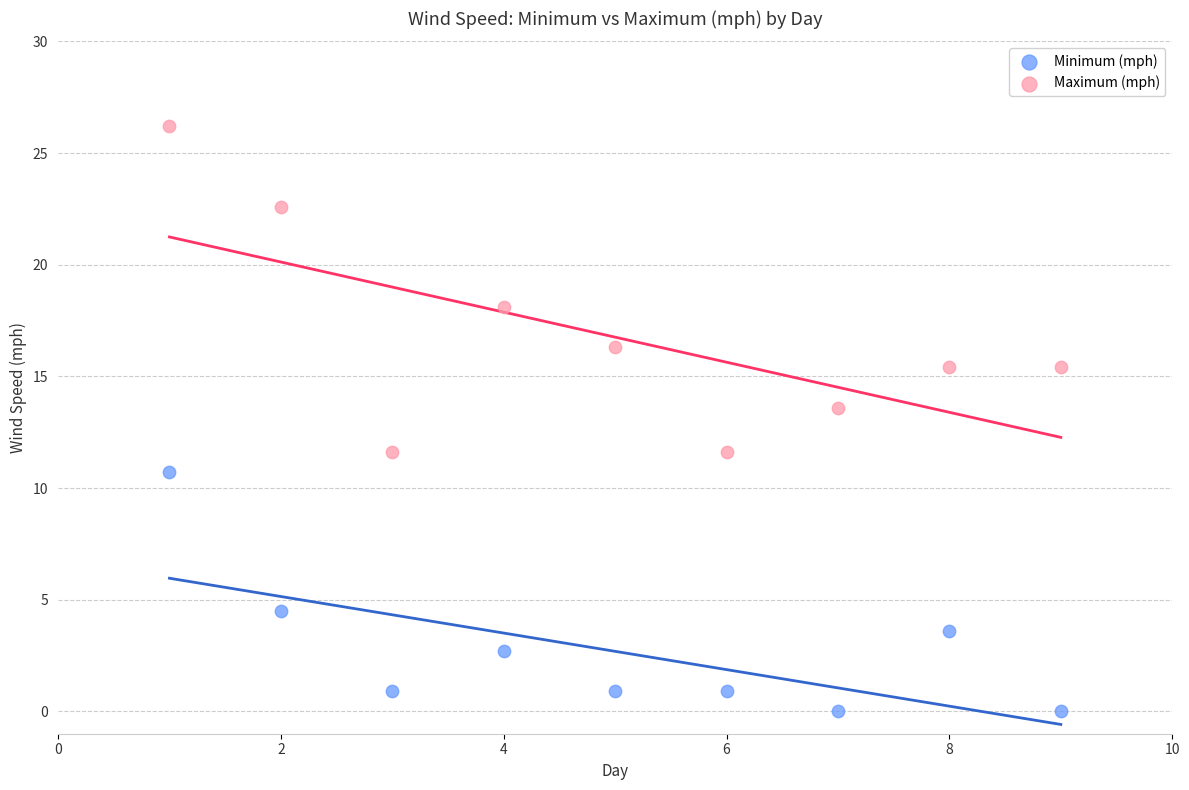

Across all data points, what is the range of Y values (max minus min)?

26.2